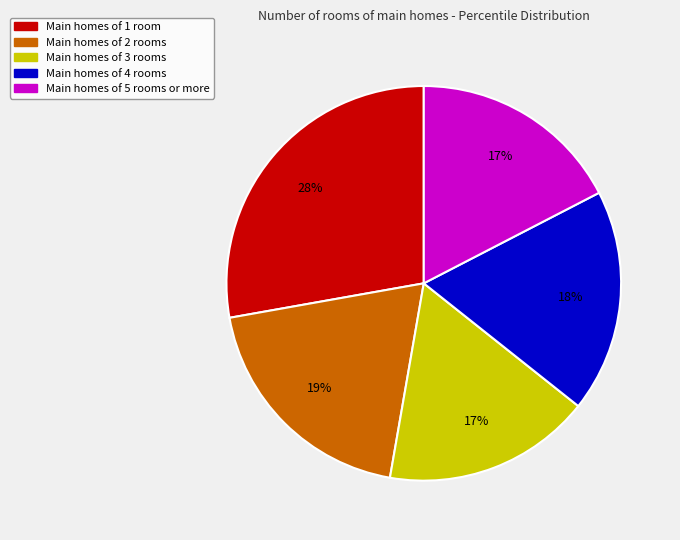

Is there a majority slice in this chart?

No